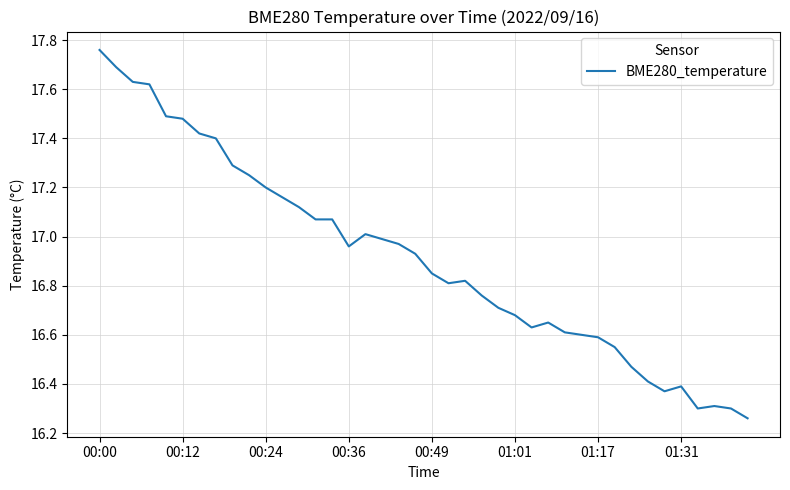

What is the difference between the maximum and minimum values?

1.5